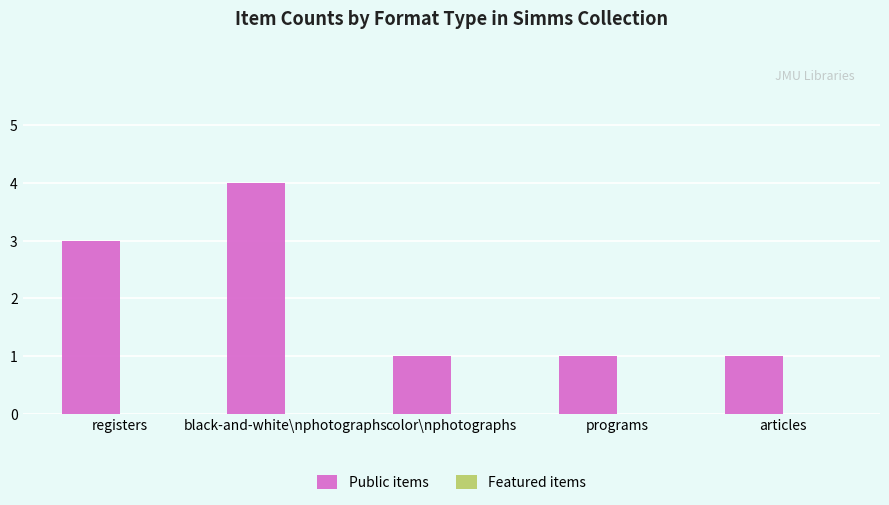

What is the label of the 5th bar from the left?

articles